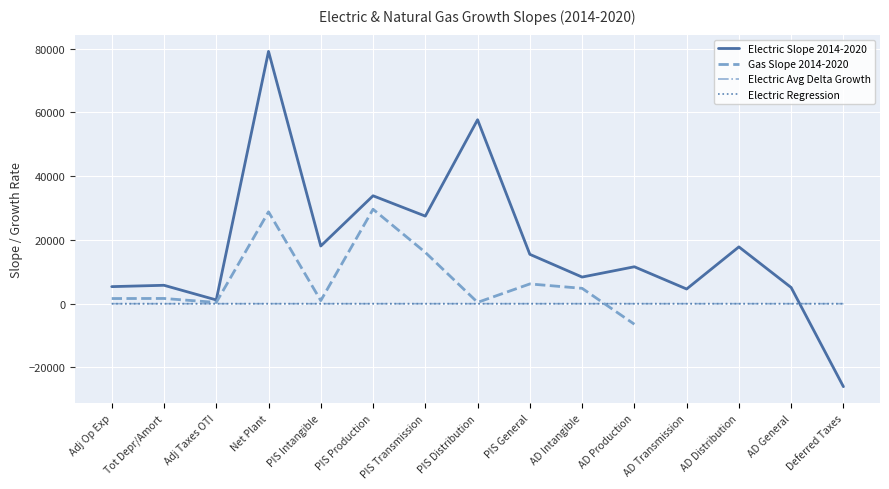

True or false: Electric Regression has a value of 0.0 at Adj Op Exp.

True